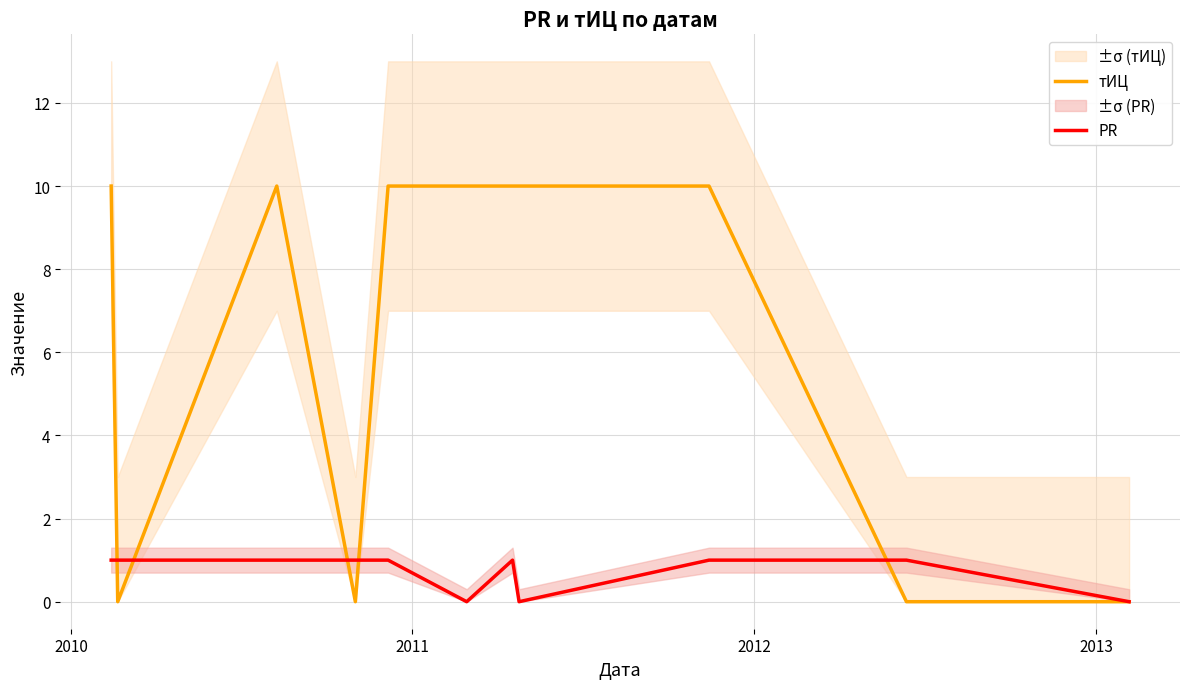

What is the value of the PR point at the 9th from the left?

1